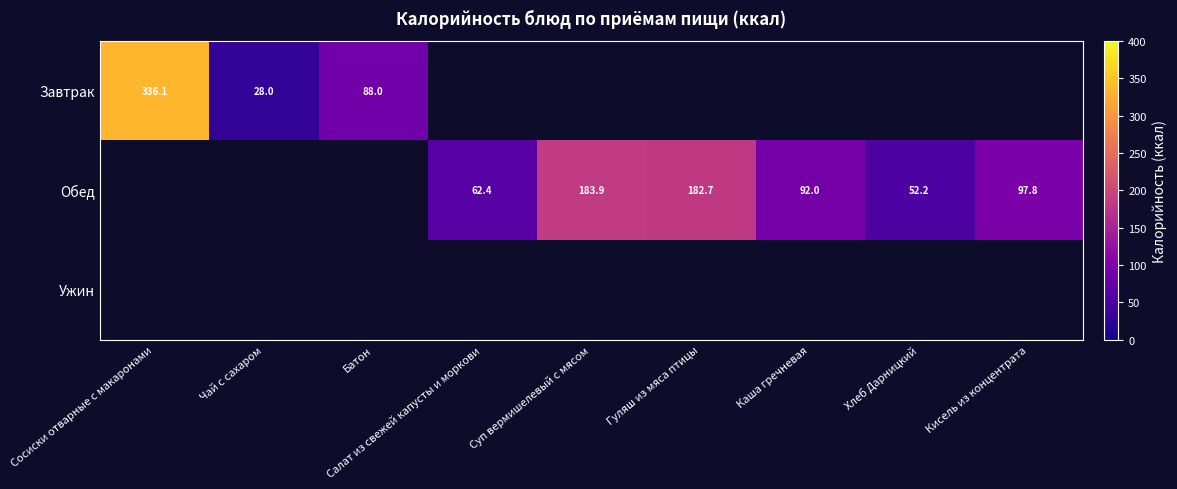

What is the highest value of the Завтрак series?

336.1